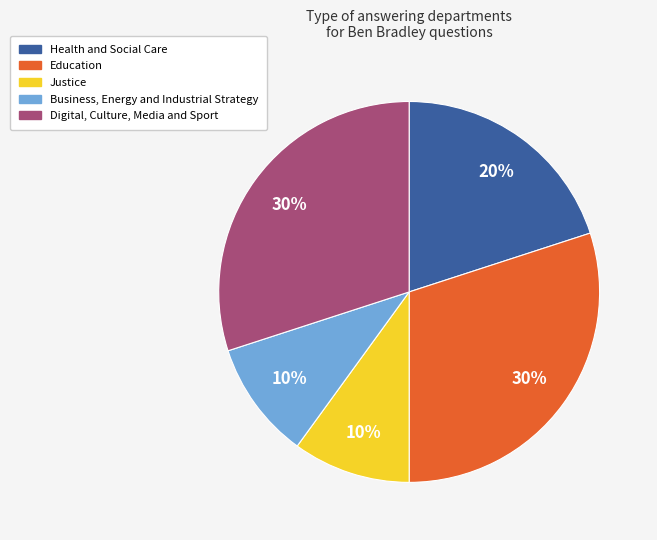

To the nearest percent, what is the average slice percentage?

20%